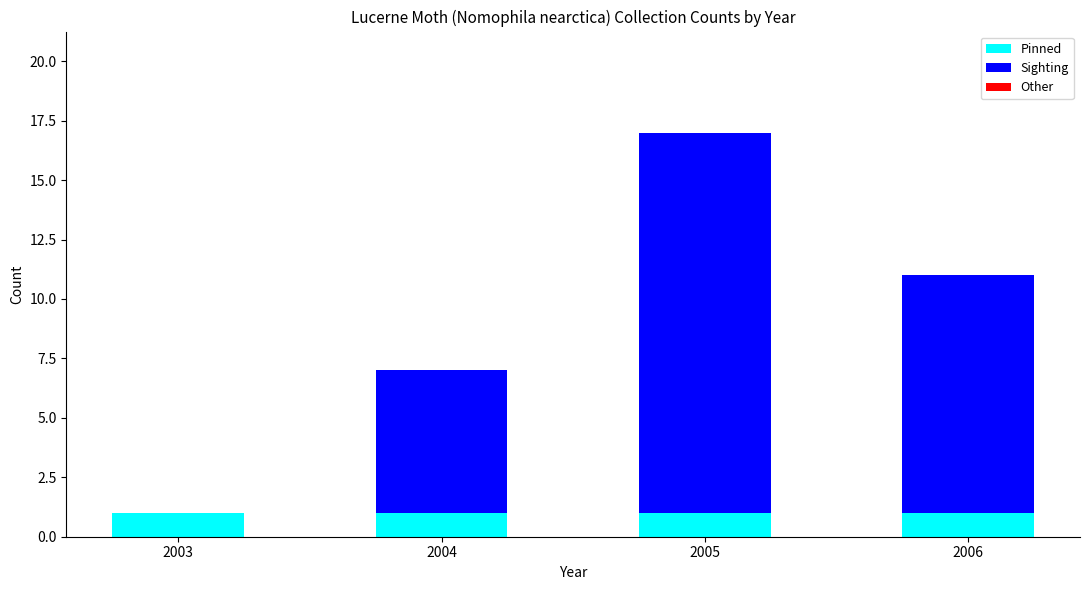

True or false: Pinned has a value of 1 at 2006.

True